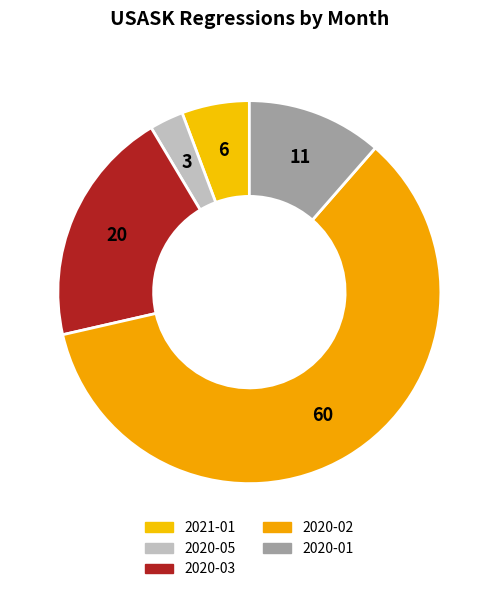

How many segments does this pie chart have?

5